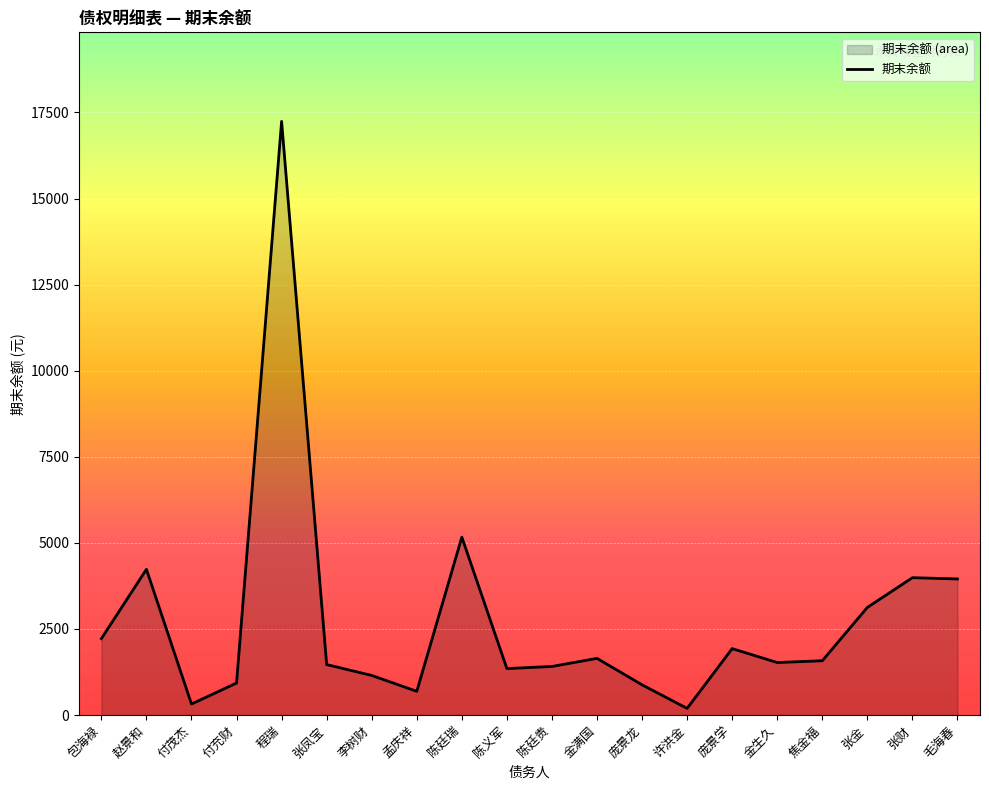

Where is the first local maximum?

赵景和